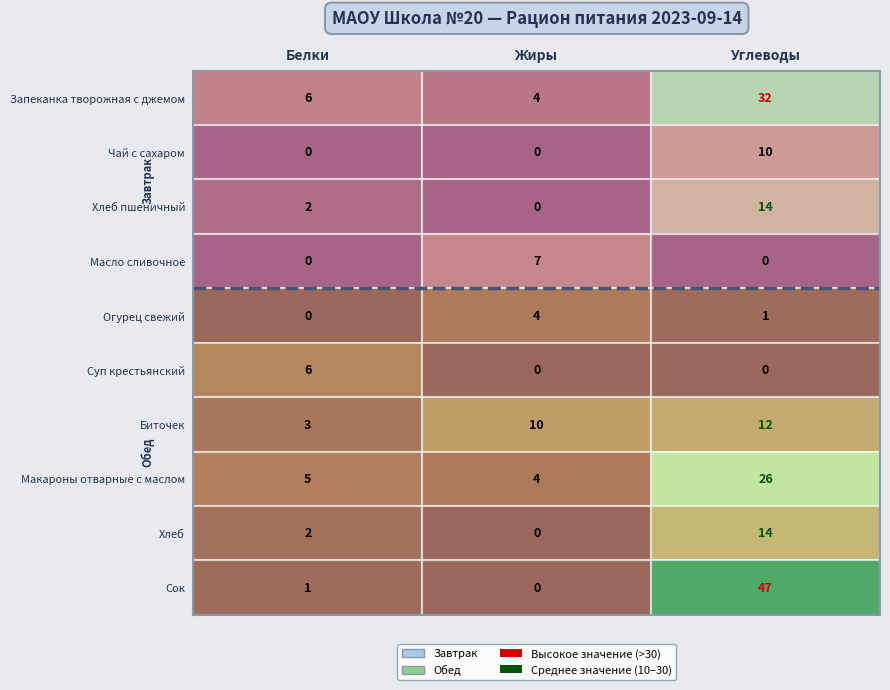

What is the total value across all series at Жиры?

29